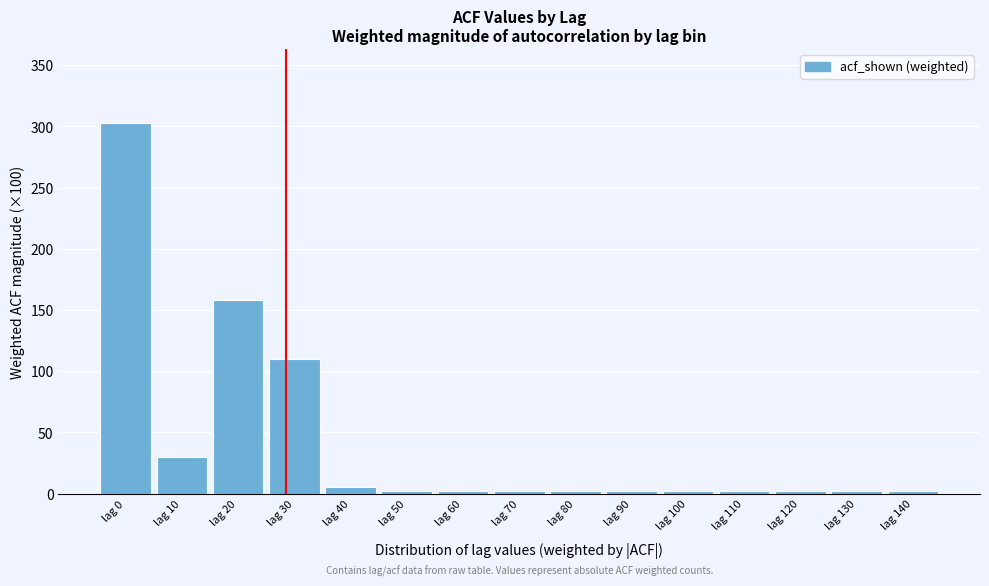

Reading right to left, transcribe all the data shown in this chart.

lag 140=2.0	lag 130=2.0	lag 120=2.0	lag 110=2.0	lag 100=2.0	lag 90=2.0	lag 80=2.0	lag 70=2.0	lag 60=2.0	lag 50=2.0	lag 40=5.0	lag 30=110.1	lag 20=158.5	lag 10=29.8	lag 0=302.6